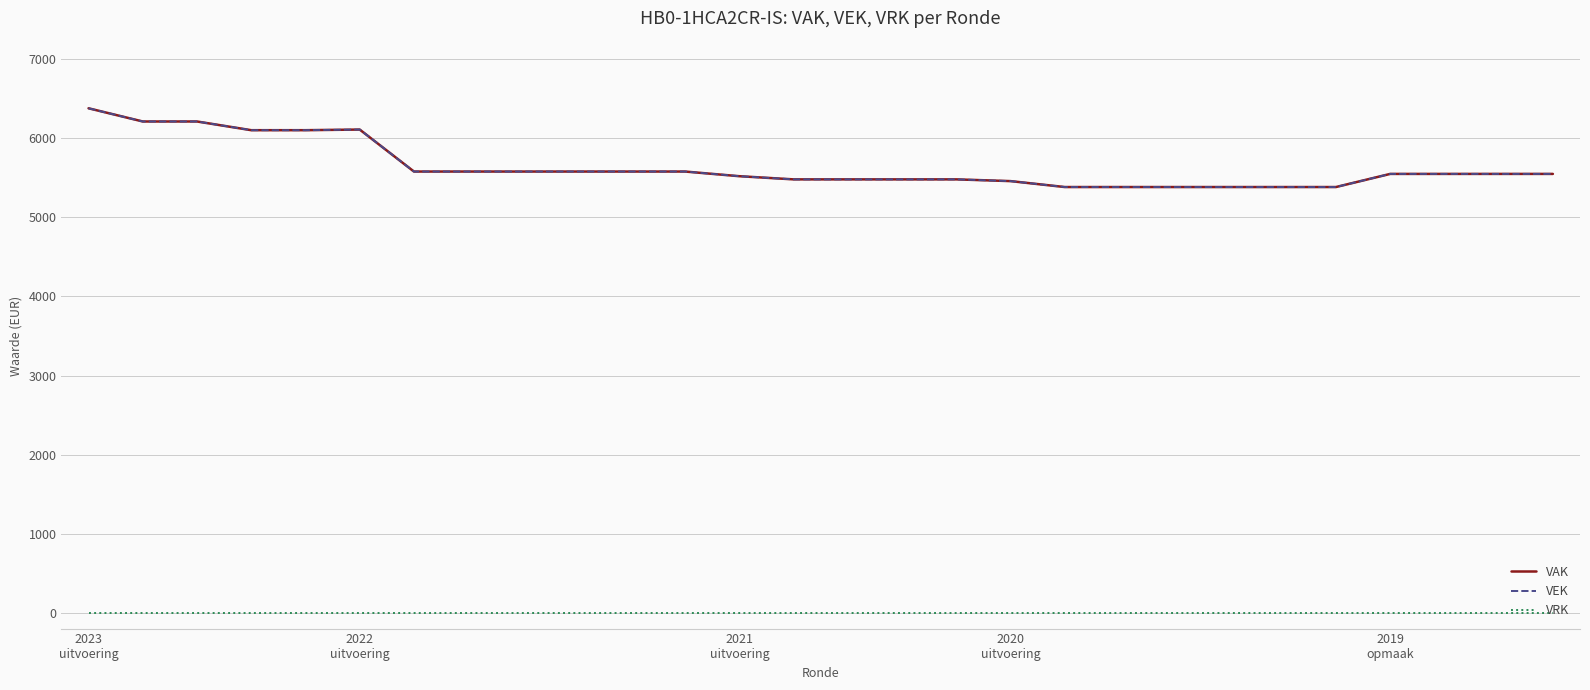

Which series has the widest spread of values?

VAK